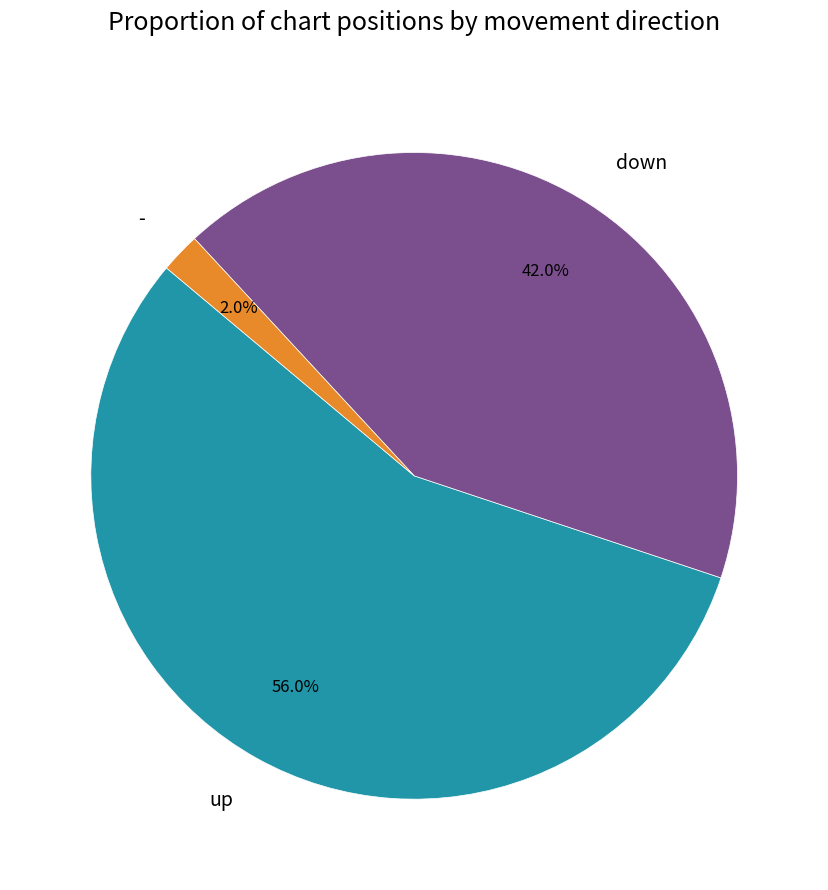

To the nearest percent, what portion does down represent?

42%